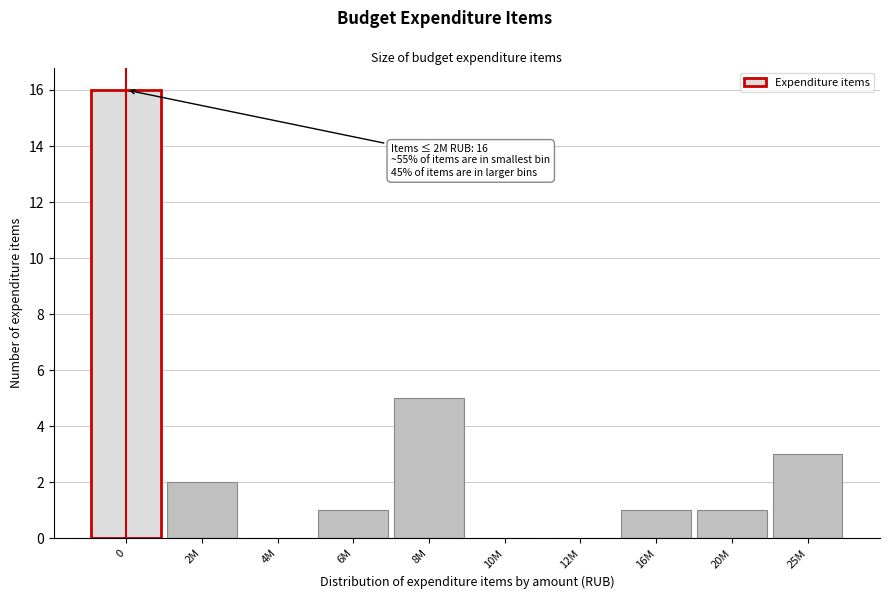

Reading right to left, list all the values displayed in this chart.

25M=3	20M=1	16M=1	12M=0	10M=0	8M=5	6M=1	4M=0	2M=2	0=16